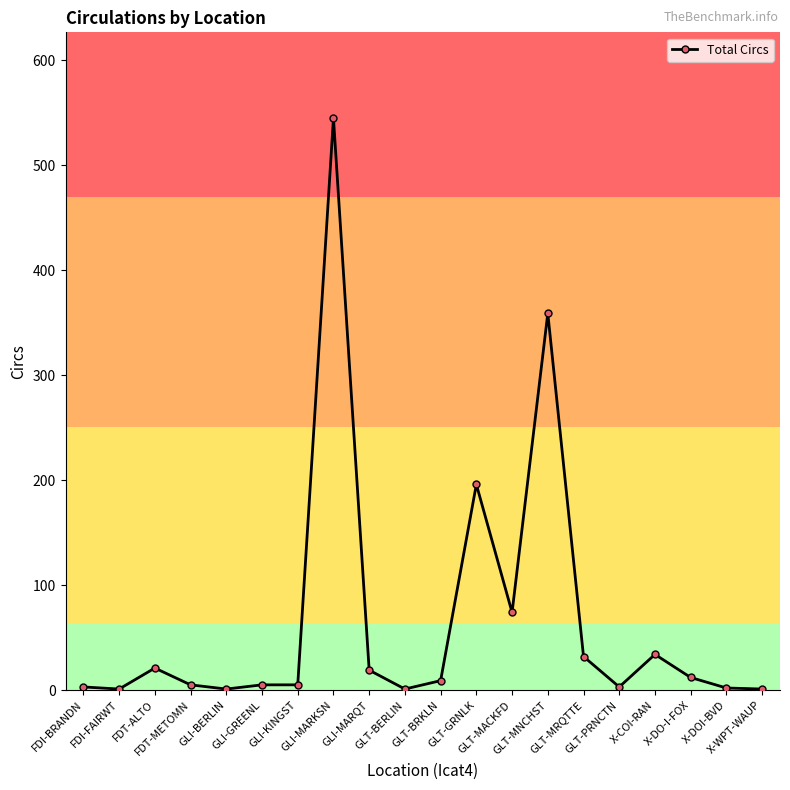

True or false: there are more than 1 points higher than both neighbors.

True